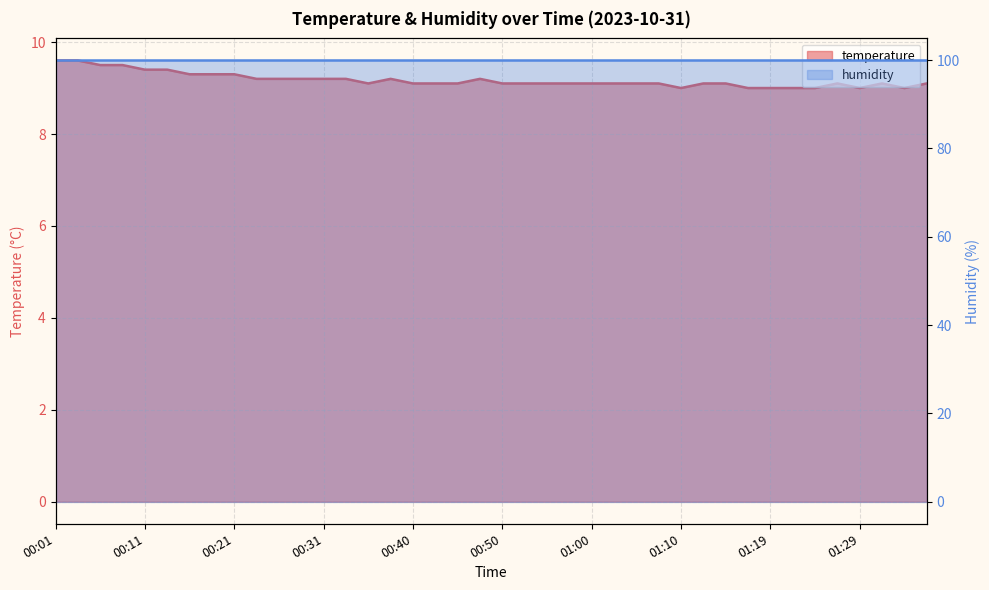

What is the smallest value displayed?

9.0